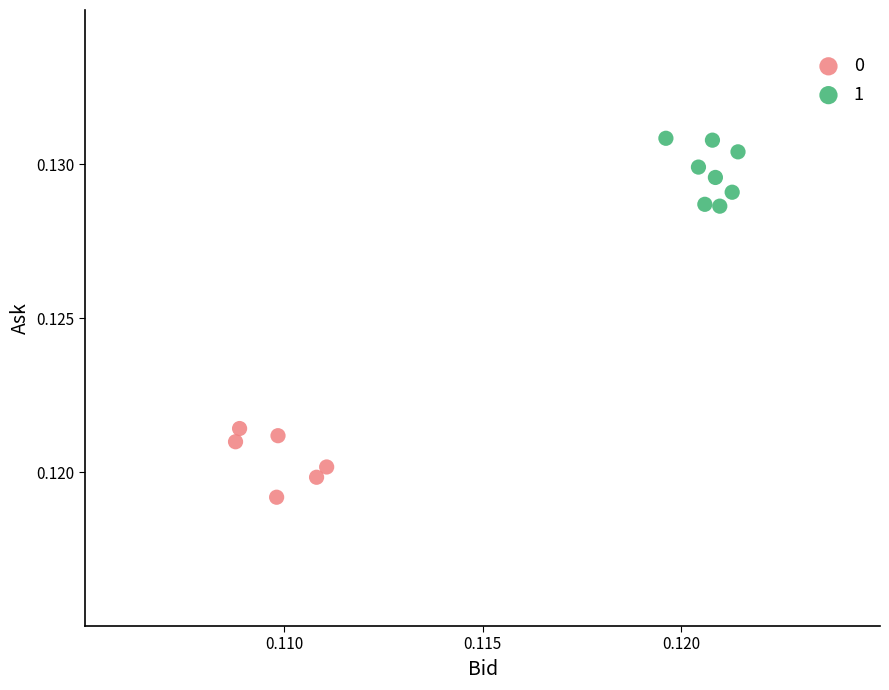

What are all the series names shown in the legend?

0, 1